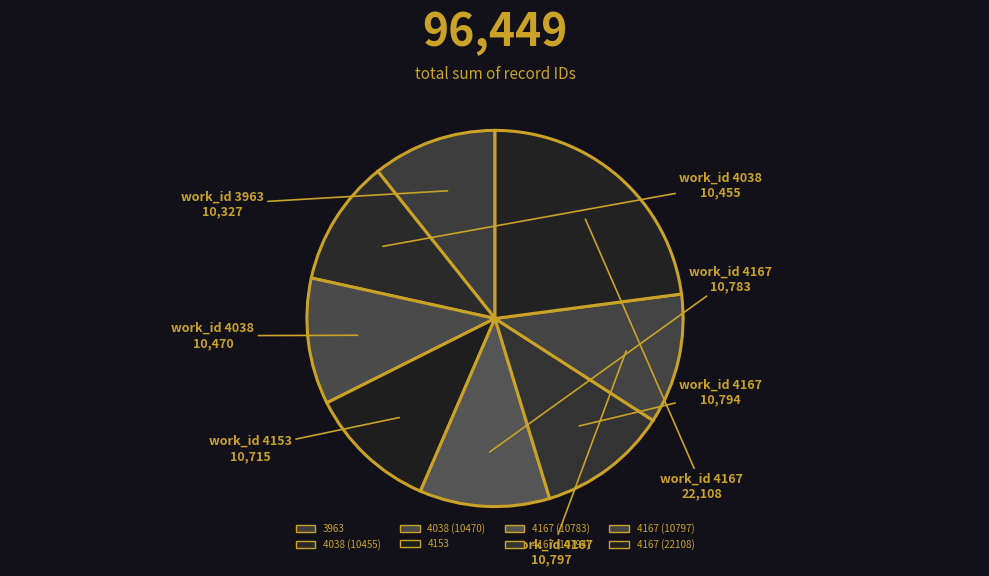

How many segments does this pie chart have?

8